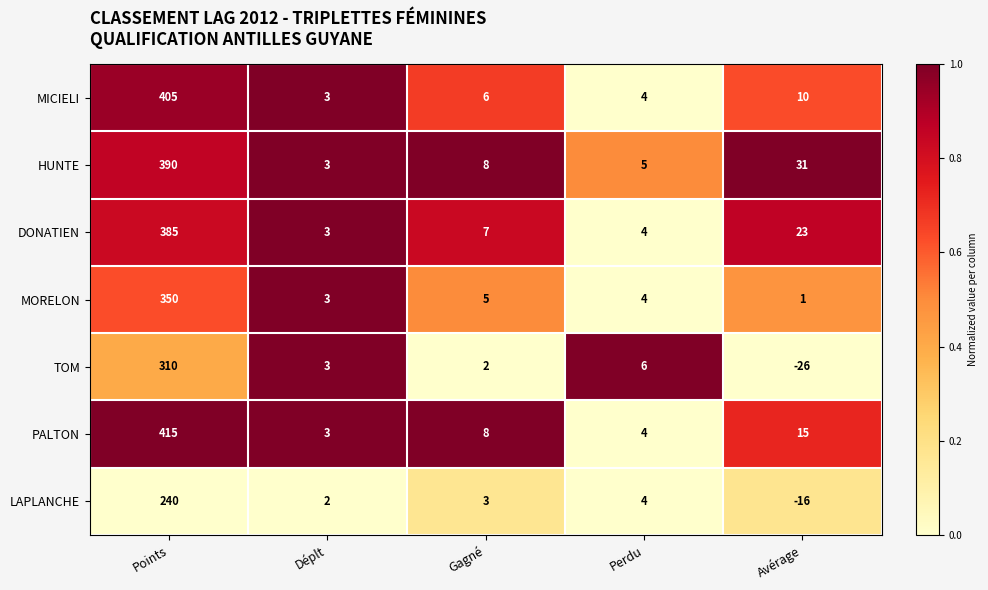

What is the sum of all PALTON values?

445